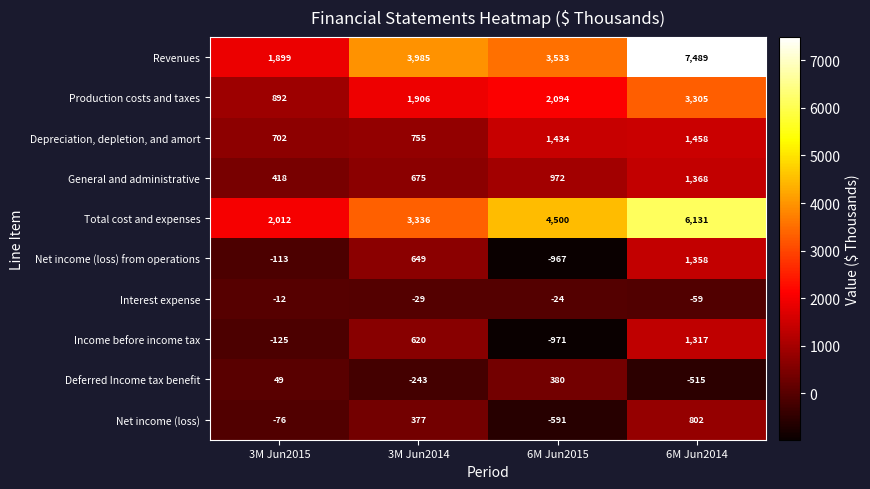

The value of Revenues at 3M Jun2015 is 2531. True or false?

False